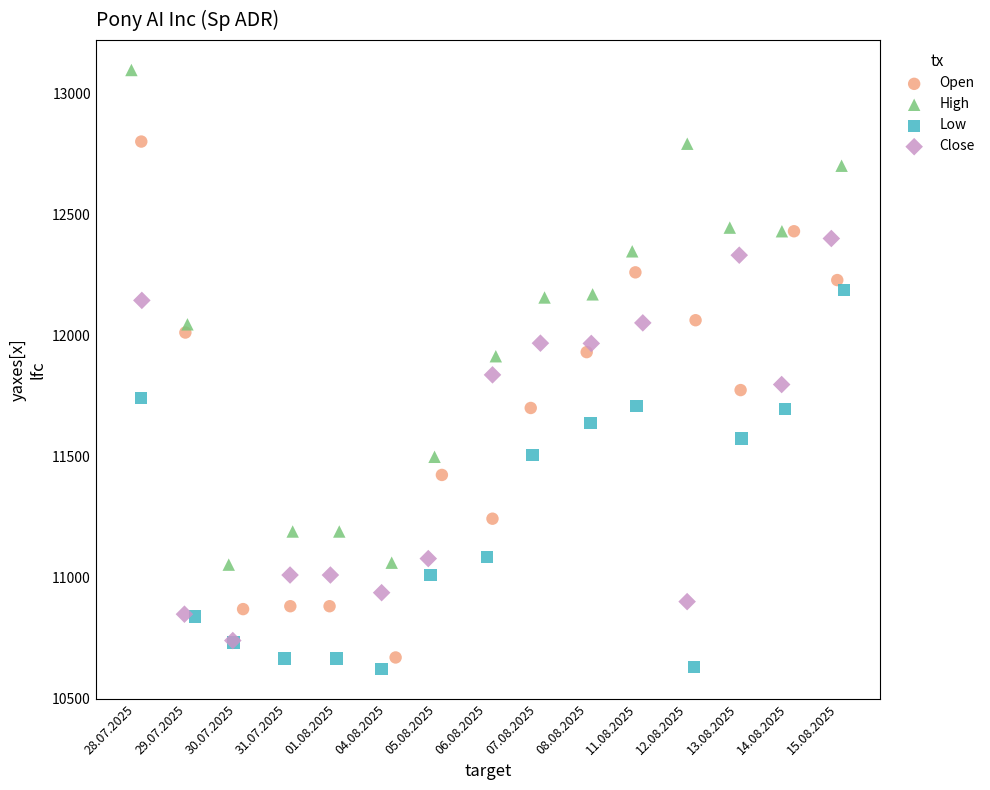

Which series contains the lowest Y value?

Low